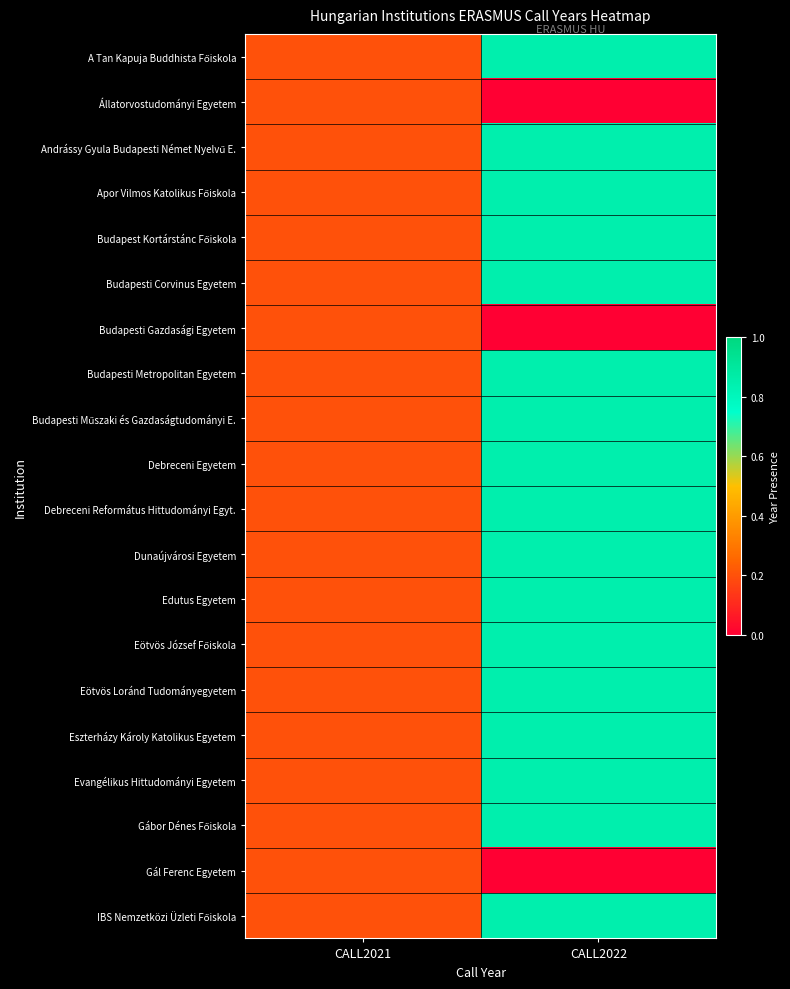

At which category is the sum across all series the highest?

CALL2022